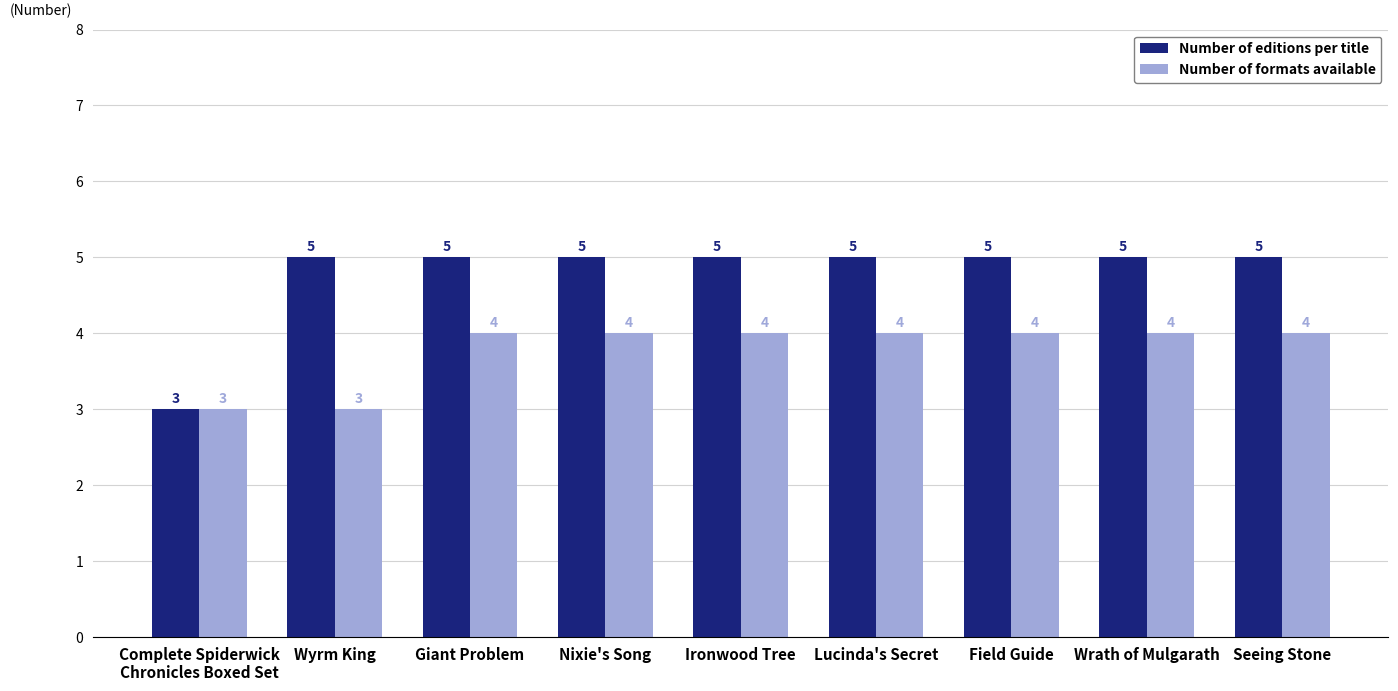

What is the difference between the second highest and minimum values in the Number of editions per title series?

2